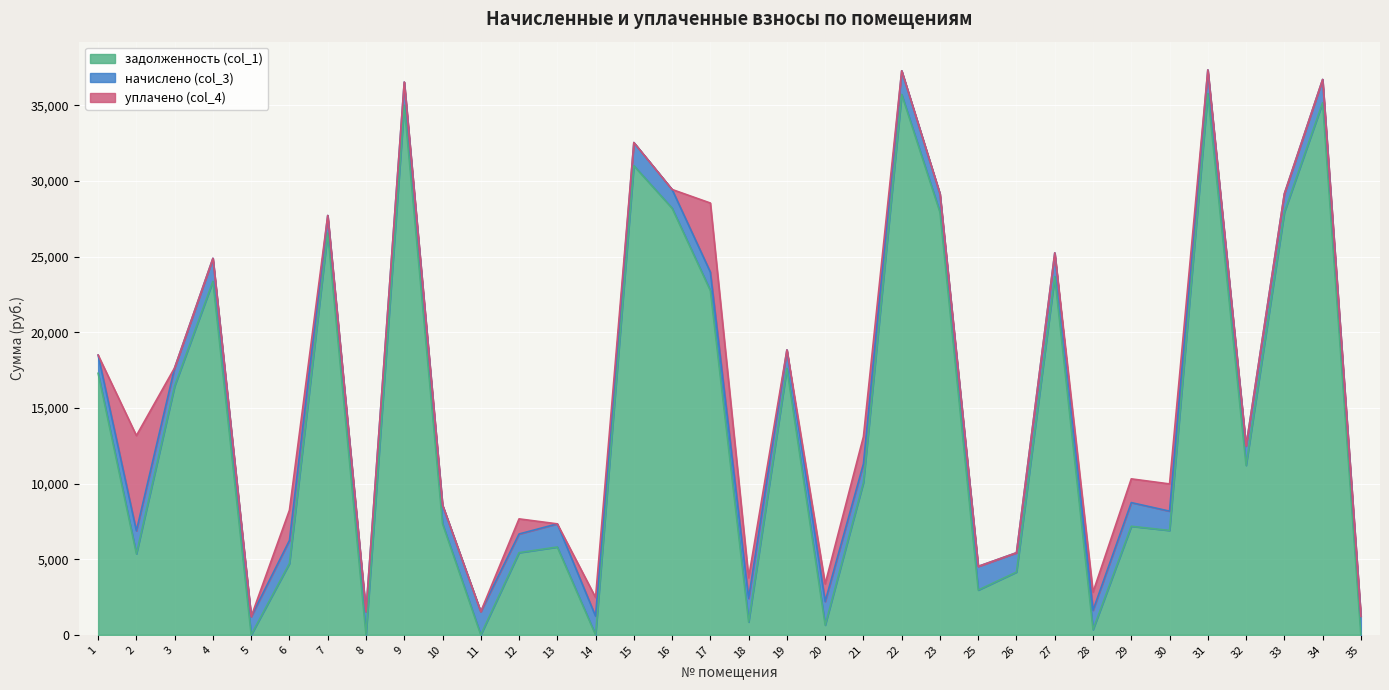

How many lines are shown in the chart?

3